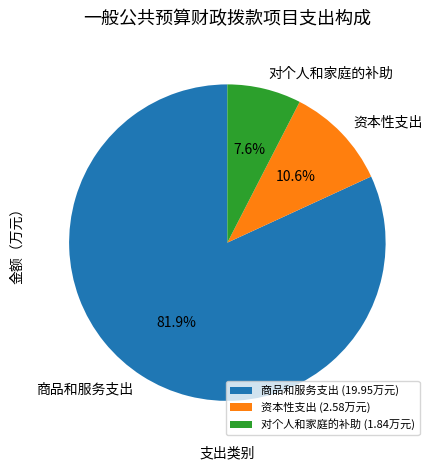

Combined, do 商品和服务支出 and 资本性支出 account for over 50%?

Yes